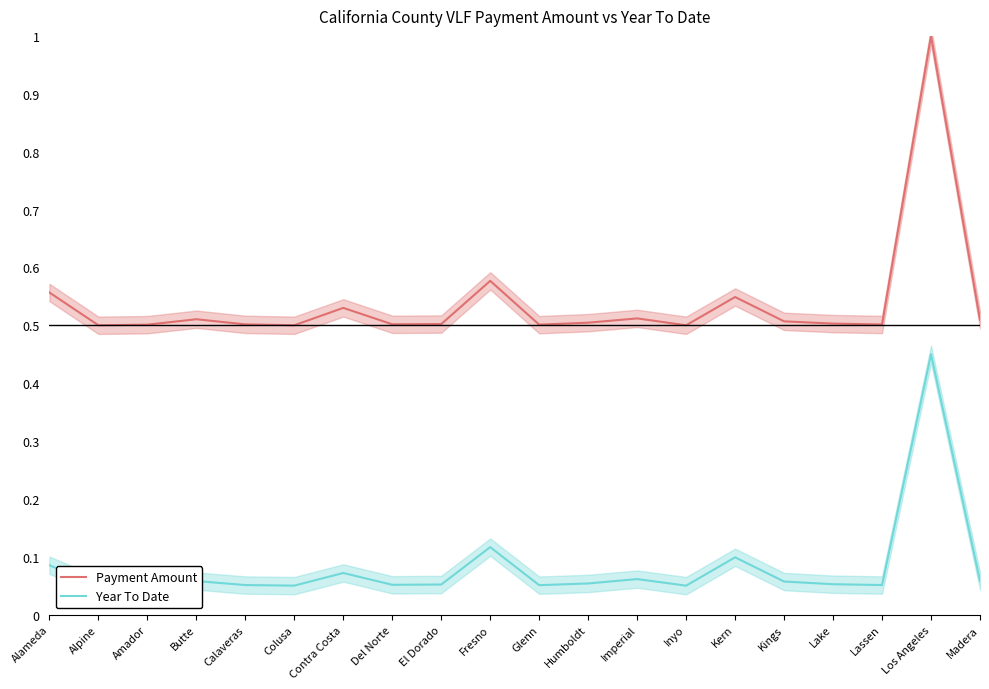

What is the total value across all series at Kings?

0.6